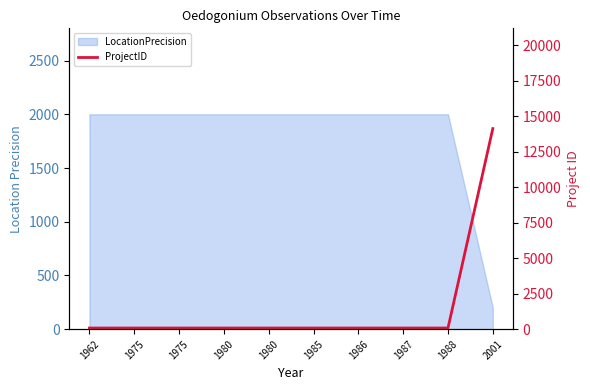

List the labels in order of value, smallest first.

1962, 1975, 1975, 1980, 1980, 1985, 1986, 1987, 1988, 2001